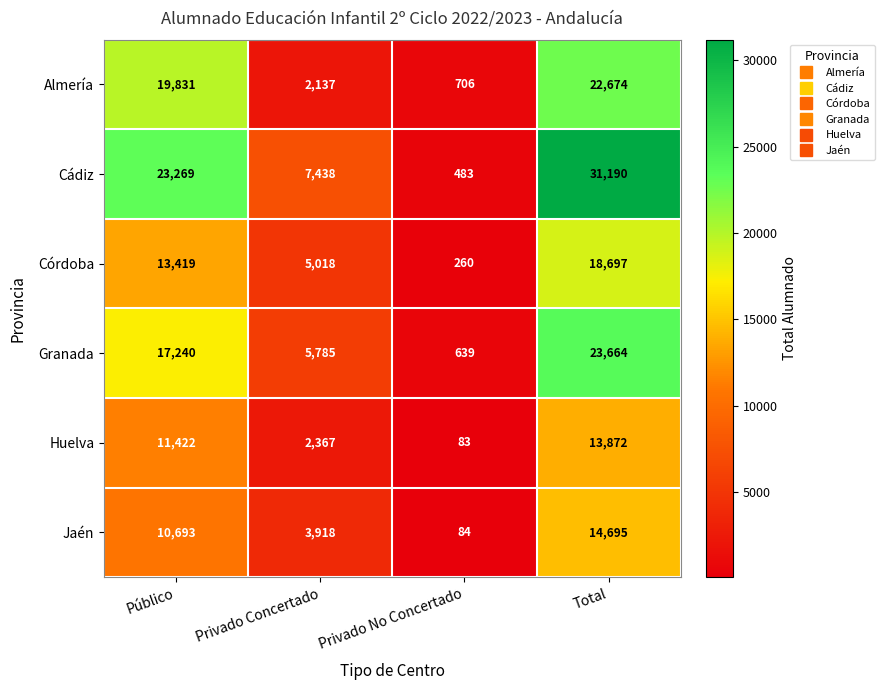

Count the Cádiz values in the range 7438 to 31190.

3